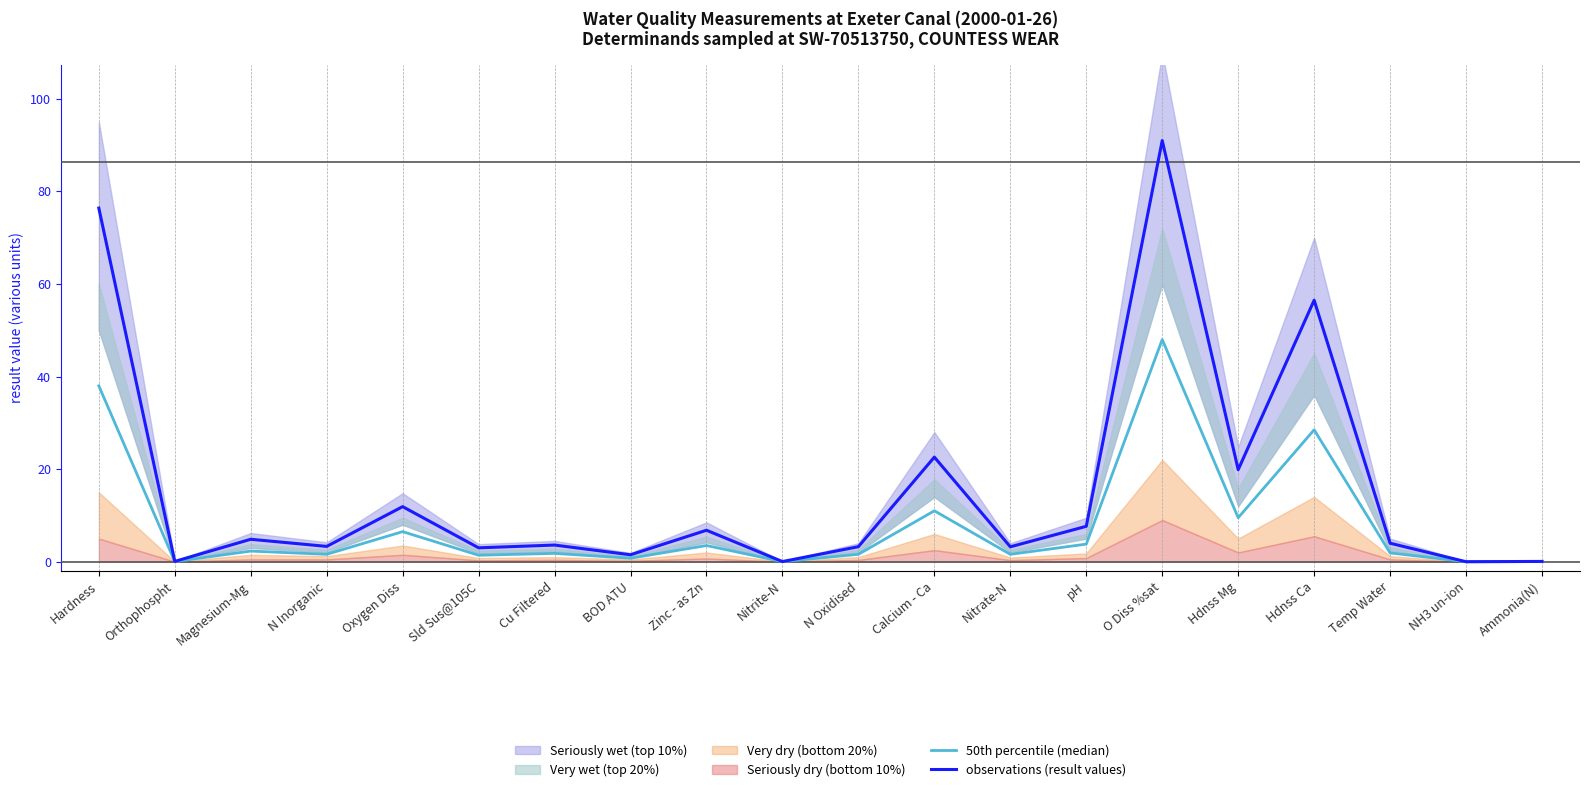

The observations (result values) series shows 6.8 at Zinc - as Zn. True or false?

True